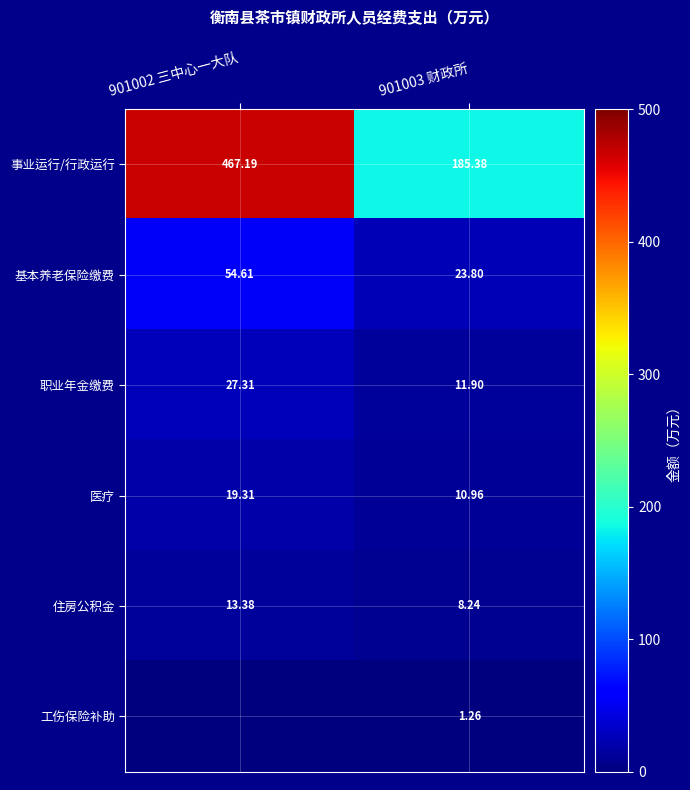

How many values in the 职业年金缴费 series are below 27?

1